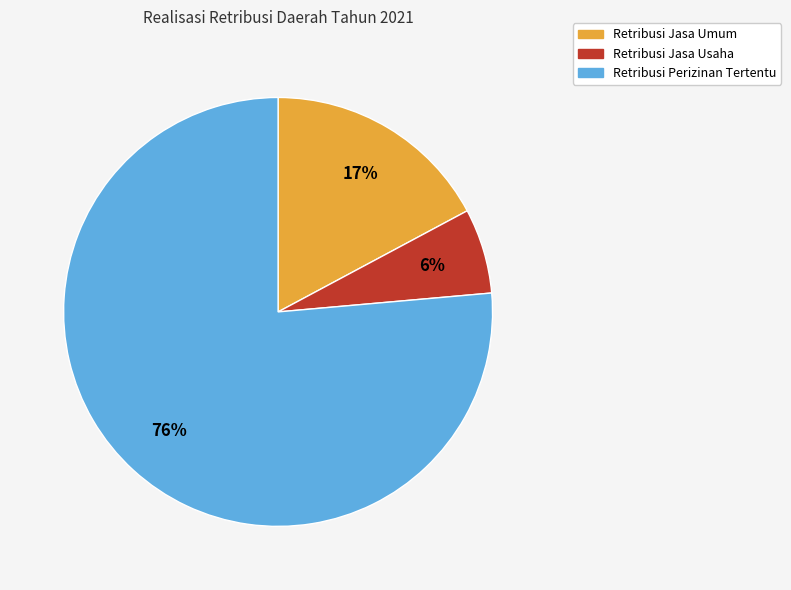

To the nearest percent, what portion does Retribusi Jasa Usaha represent?

6%